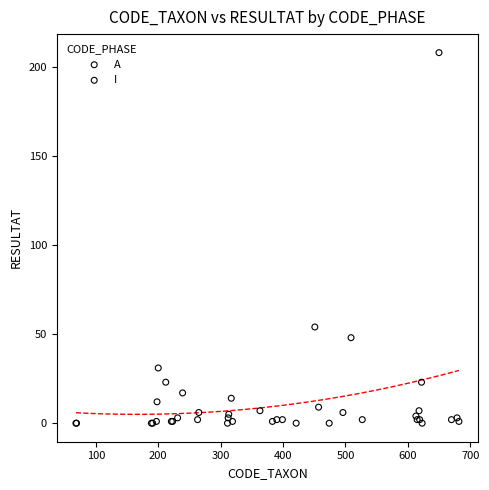

What are all the series names shown in the legend?

A, I